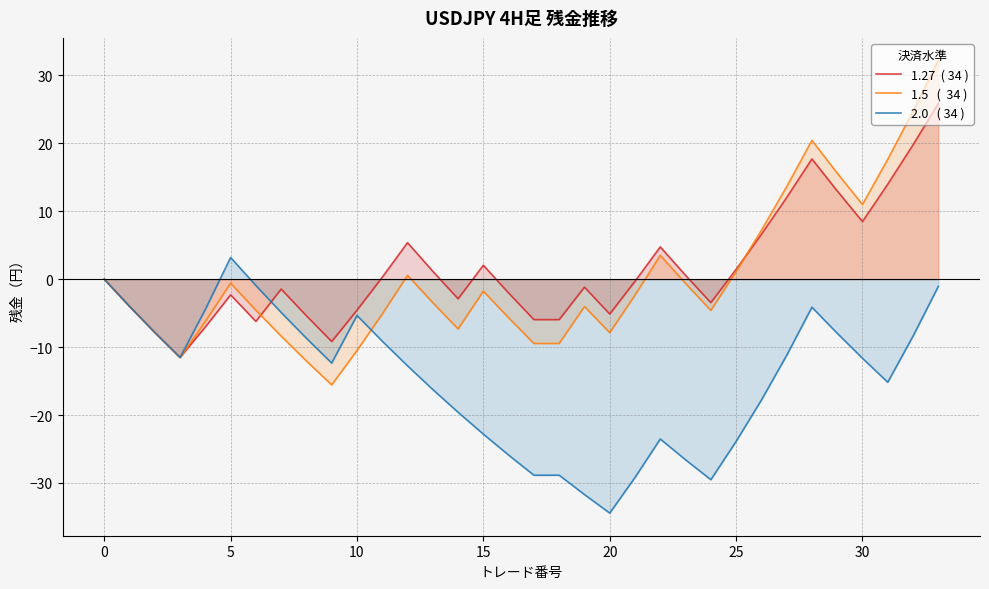

Is it true that 1.5   (  34 ) equals -10.5 at 10?

True